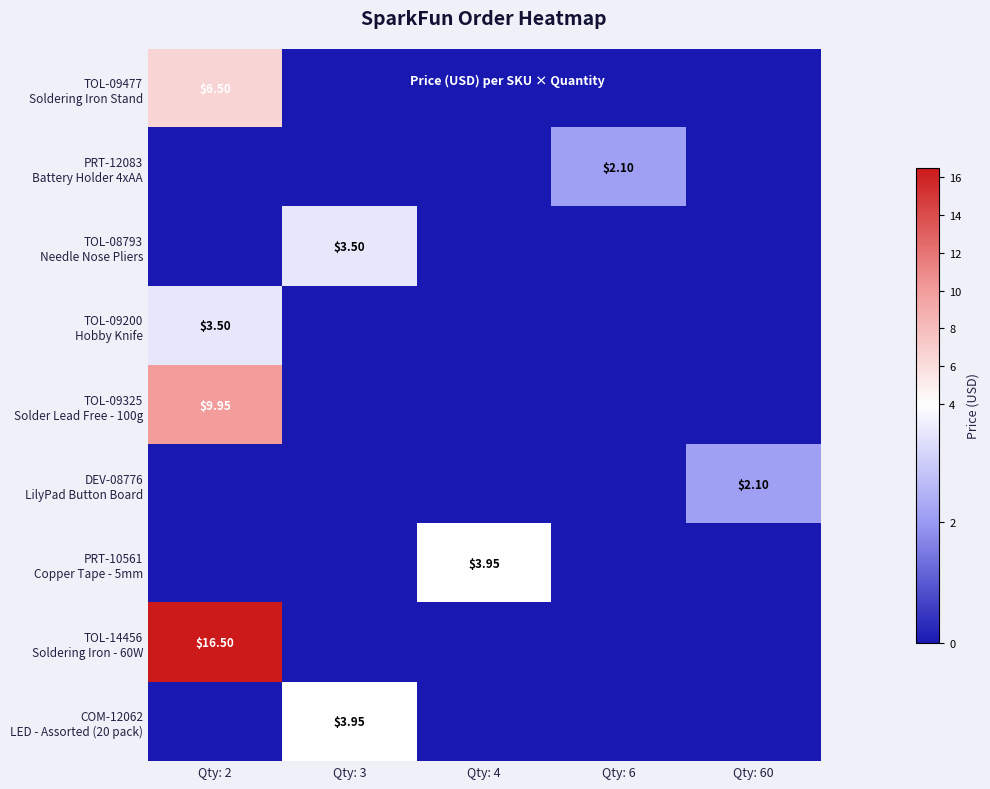

At how many categories does at least one series exceed 8?

1